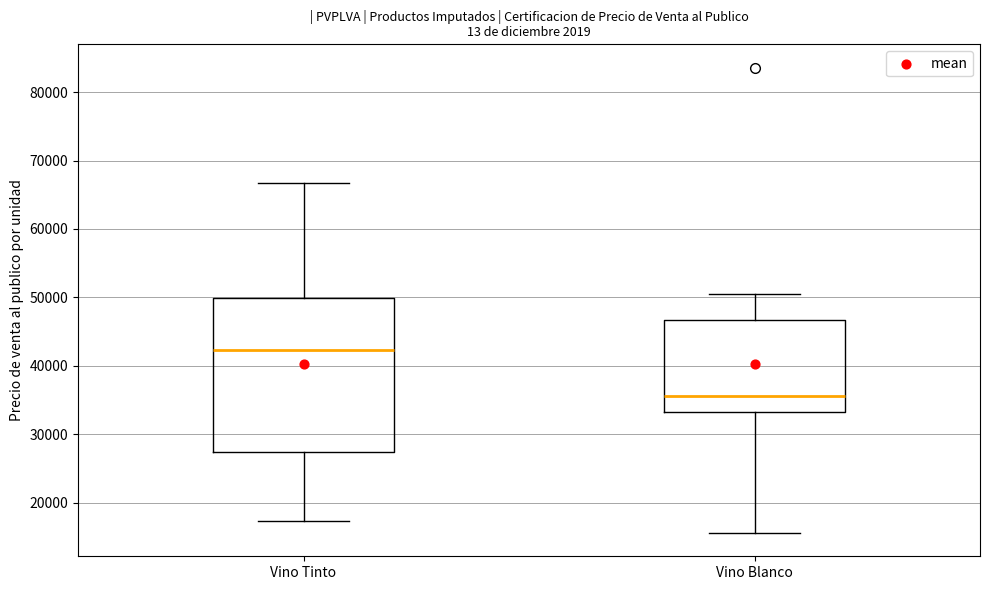

Where does the median line of the box for Vino Tinto sit on the y-axis? The values are not printed on the chart, so give them approximately, as read against the axis.

42000